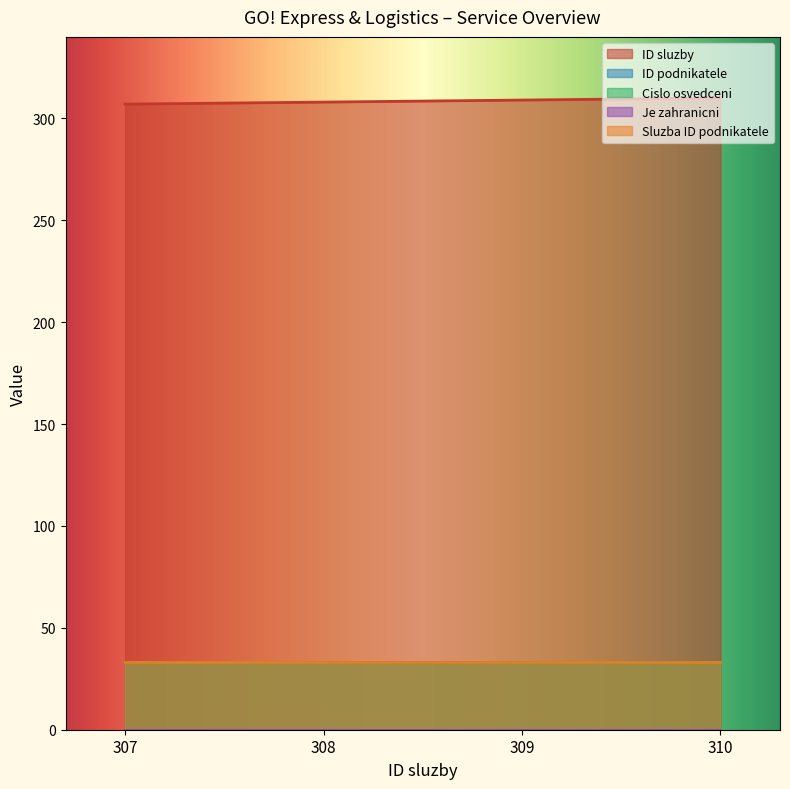

How many distinct data groups are displayed?

5